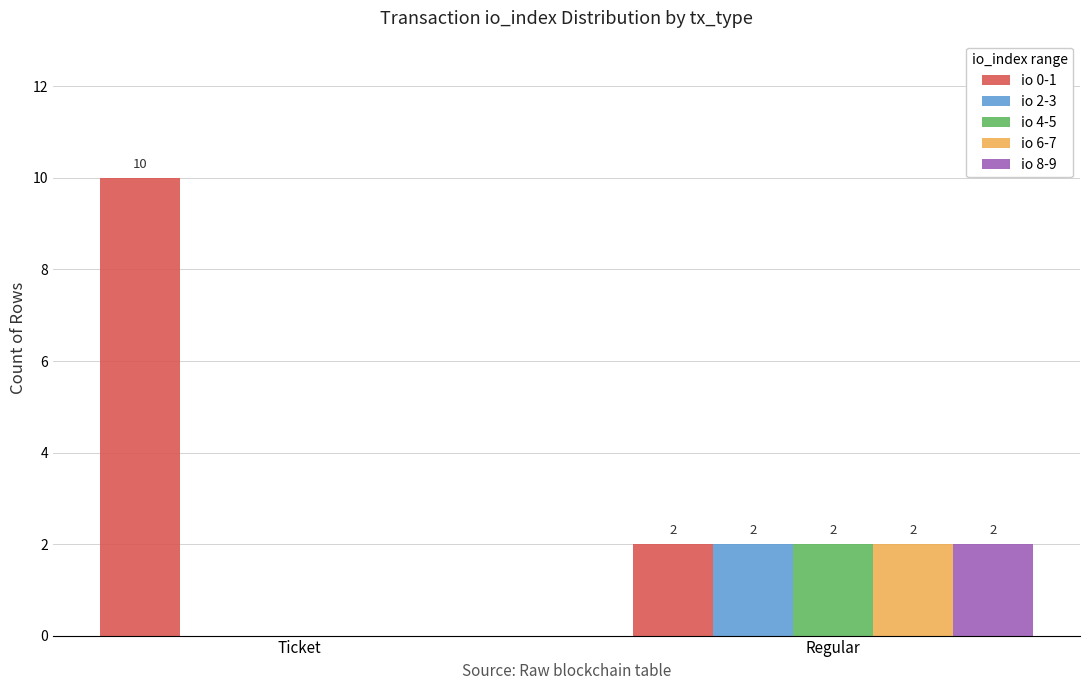

What is the difference between the io 0-1 values at Ticket and Regular?

8